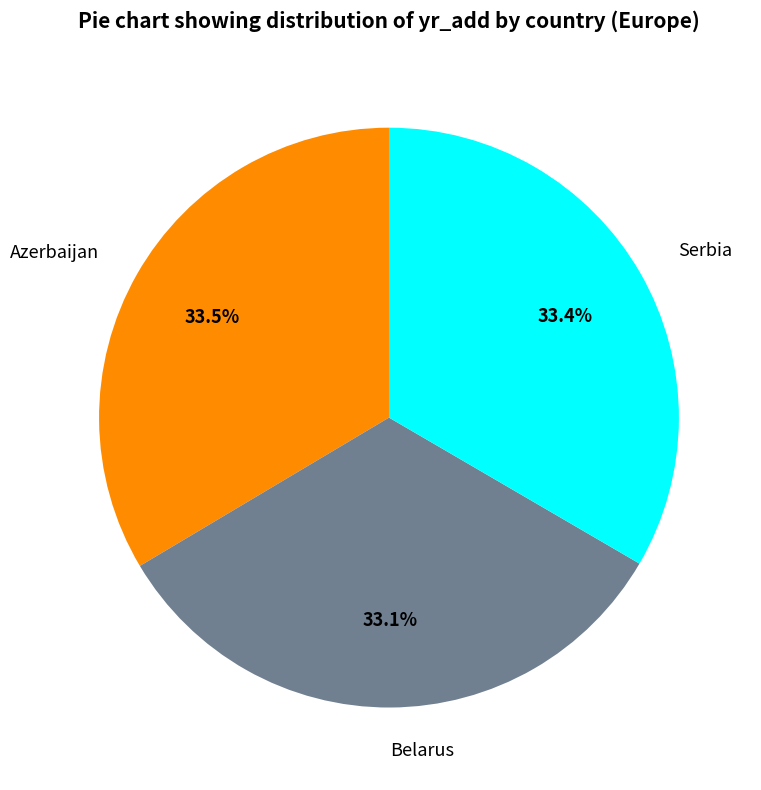

To the nearest percent, what percentage of the pie is Serbia?

33%